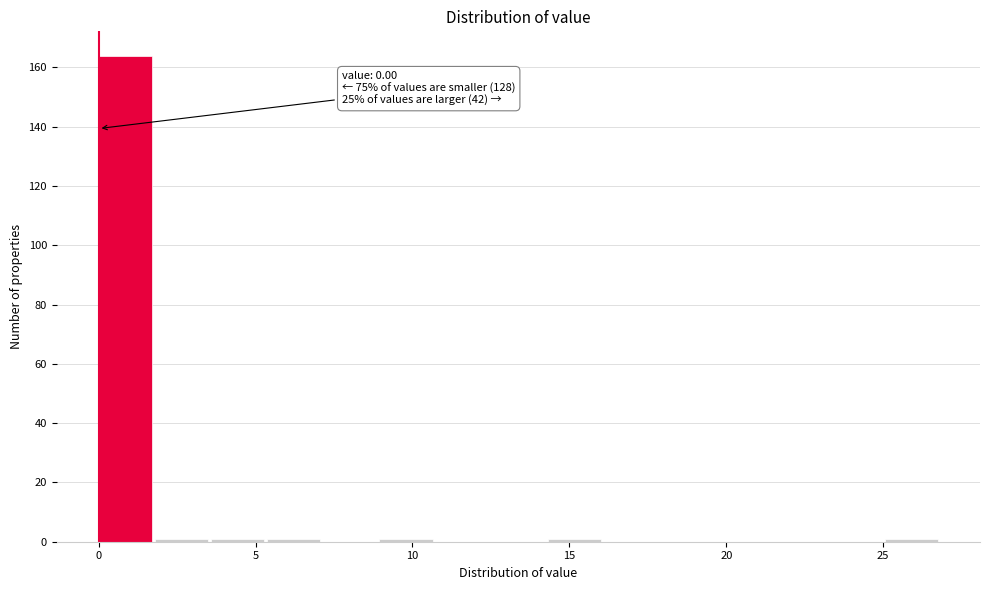

Read against the x-axis, roughly where is the centre of the tallest bar?

1.0